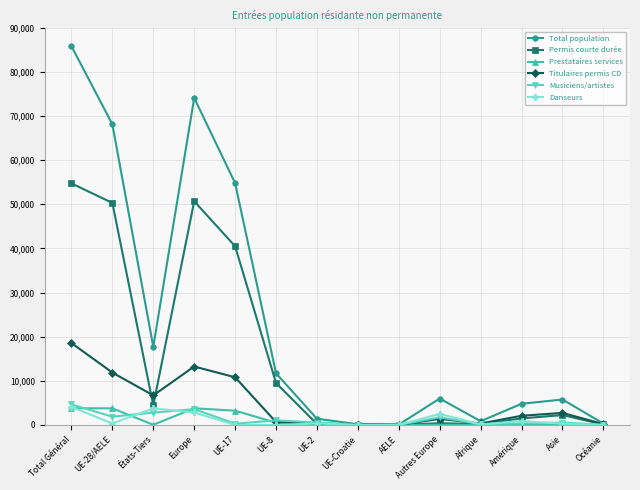

Which label corresponds to the largest value in the chart?

Total Général